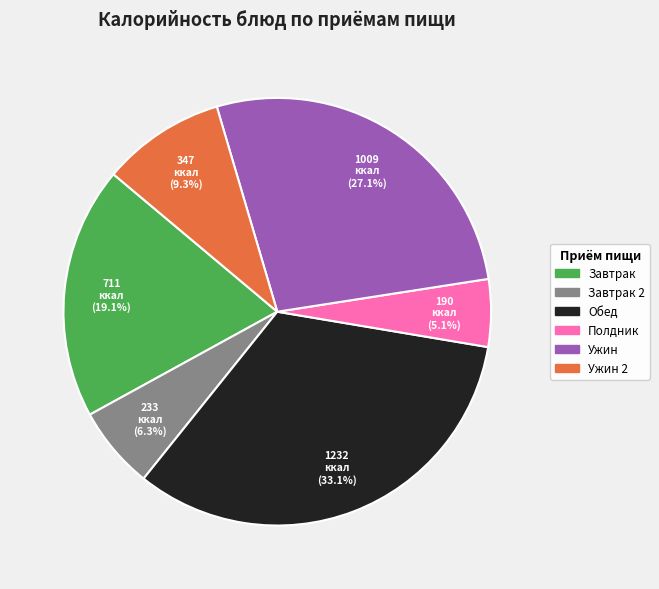

Is there any slice that represents more than half of the pie?

No